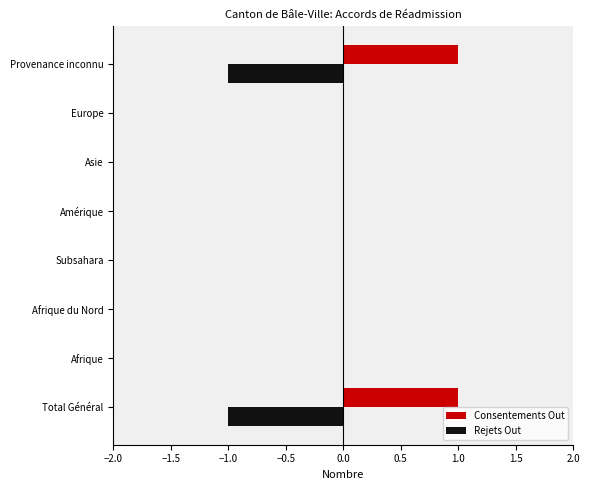

True or false: Consentements Out has a value of 1 at Total Général.

True